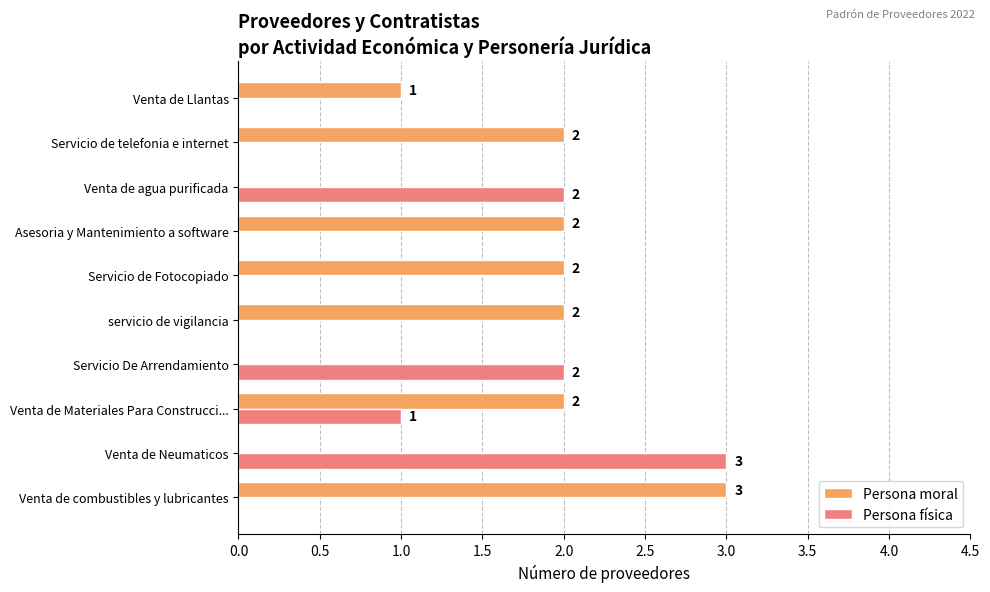

True or false: Persona moral has a value of 1 at servicio de vigilancia.

False